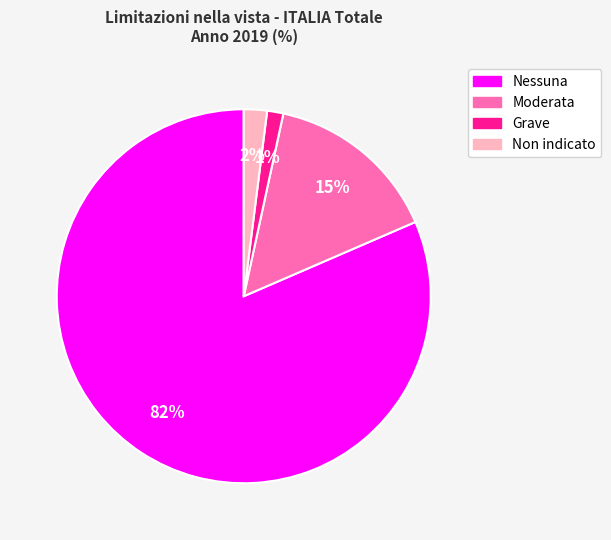

Do Moderata and Nessuna together represent more than half of the pie?

Yes